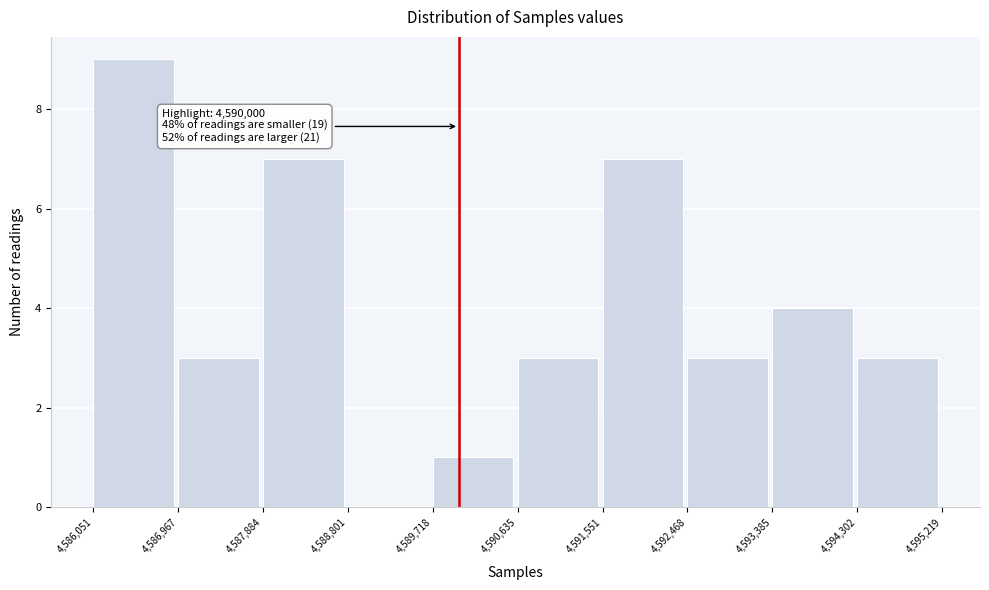

Over which range of the x-axis is the bar tallest?

4,586,051 to 4,586,967